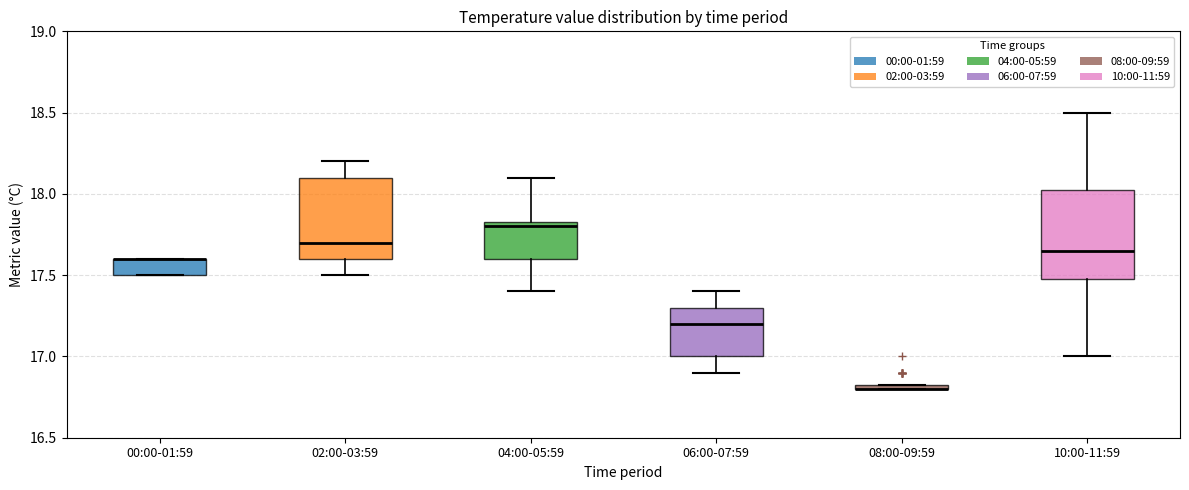

Where does the lower whisker of the box for 04:00-05:59 end on the y-axis? The values are not printed on the chart, so give them approximately, as read against the axis.

17.40